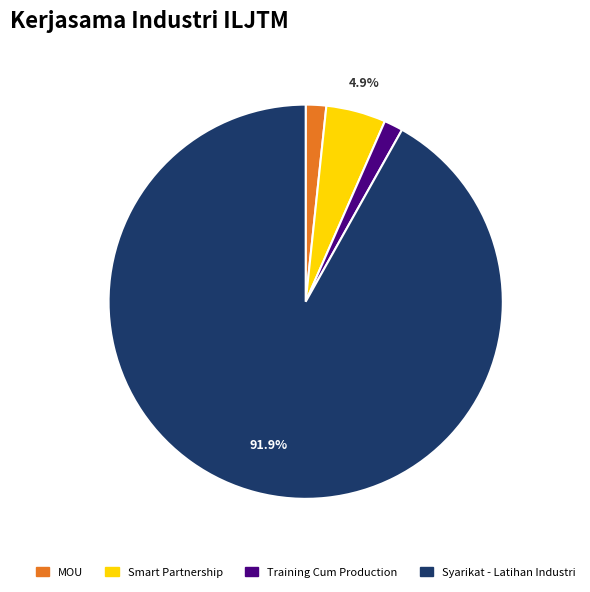

How many slices are in this pie chart?

4